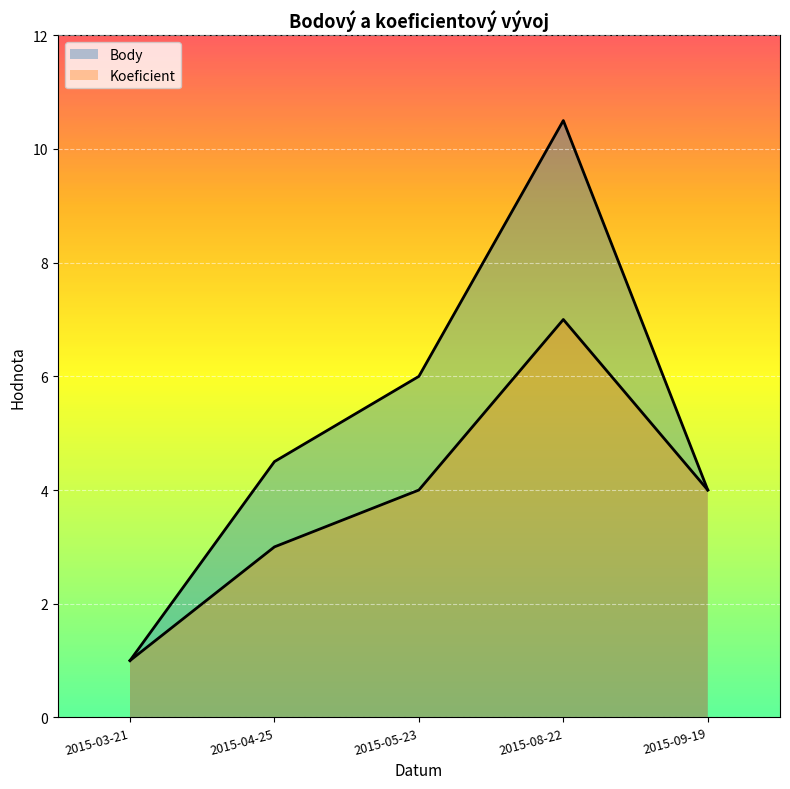

Where is the first local maximum for Body?

2015-08-22